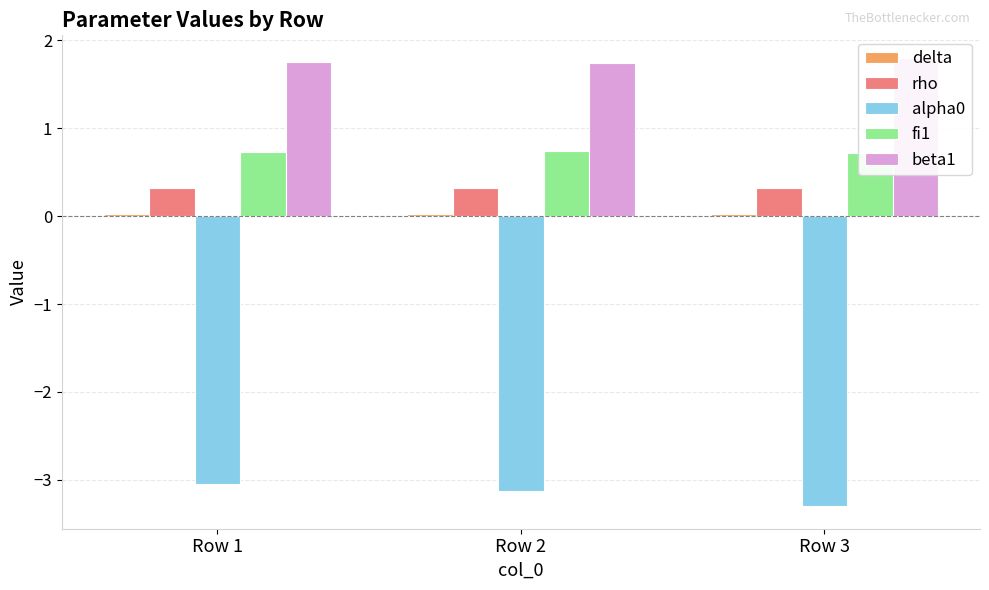

List the series in order of their peak value, lowest first.

alpha0, delta, rho, fi1, beta1